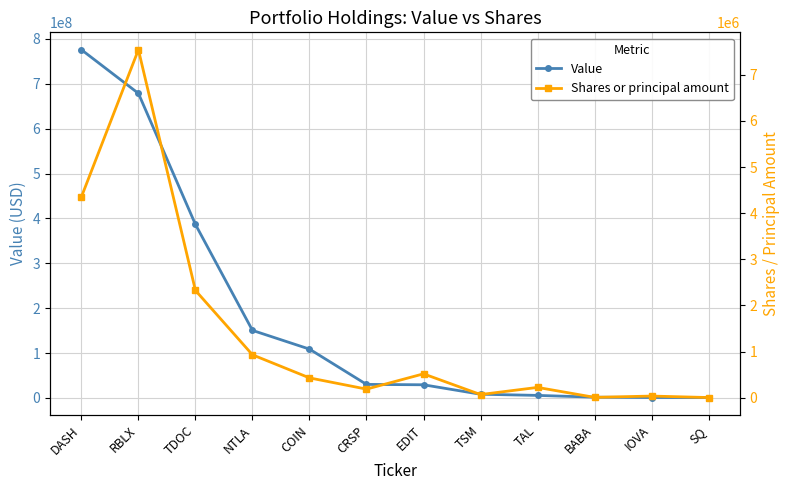

The Value series shows 246418533 at NTLA. True or false?

False